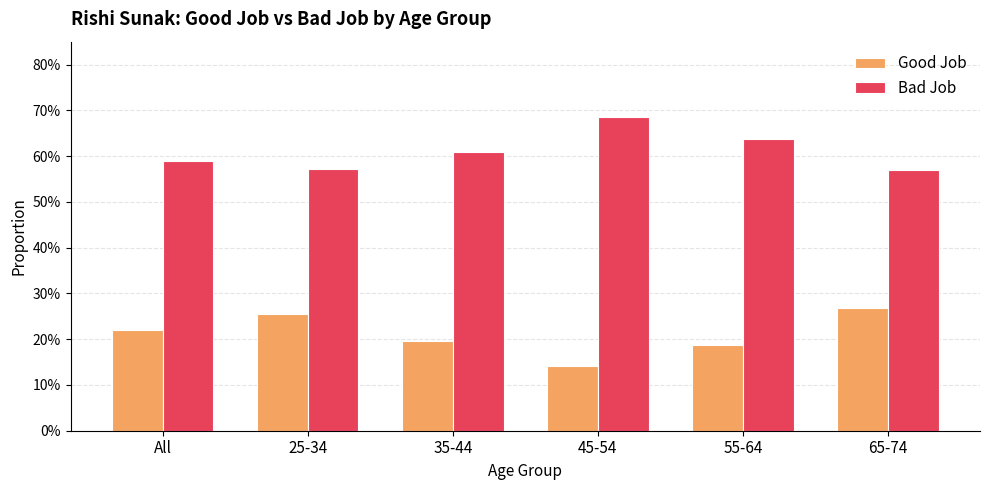

What is the approximate value of Good Job at 35-44?

0.2